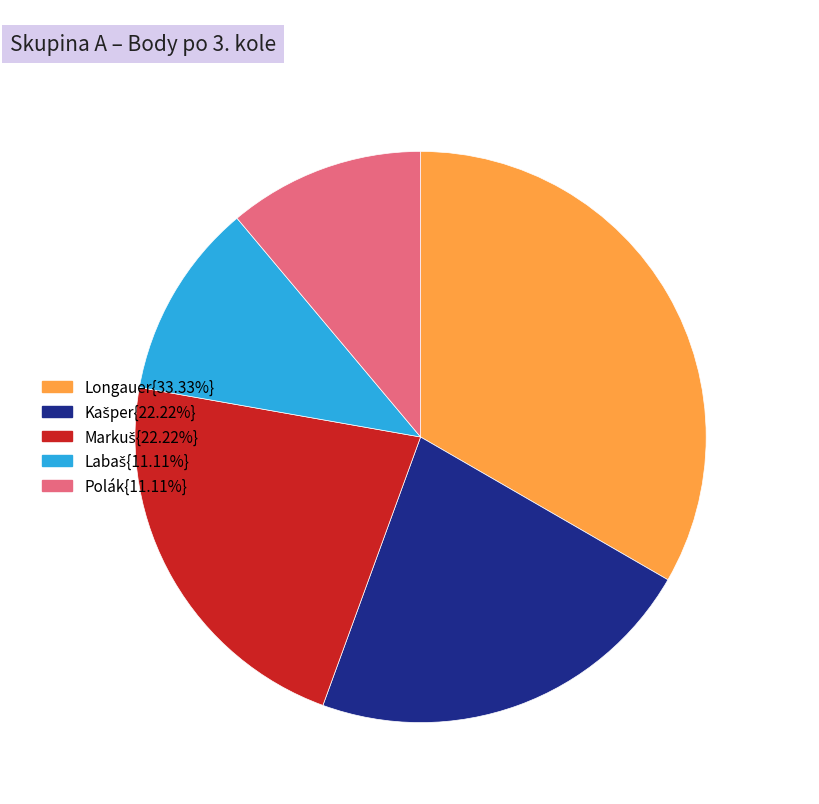

Does any single category account for the majority?

No